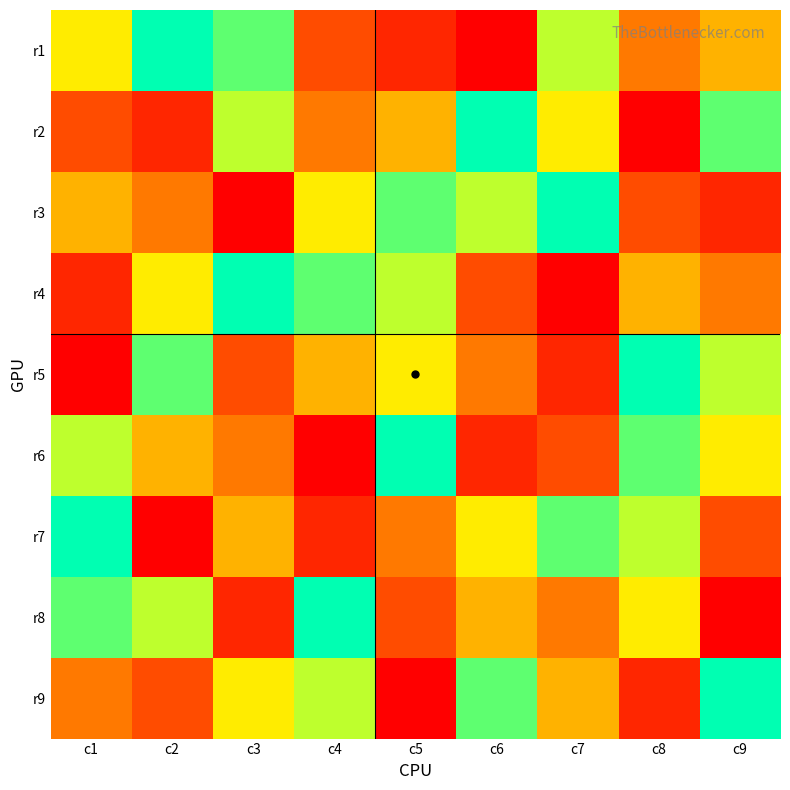

List the series in order of their peak value, highest first.

r1, r2, r3, r4, r5, r6, r7, r8, r9